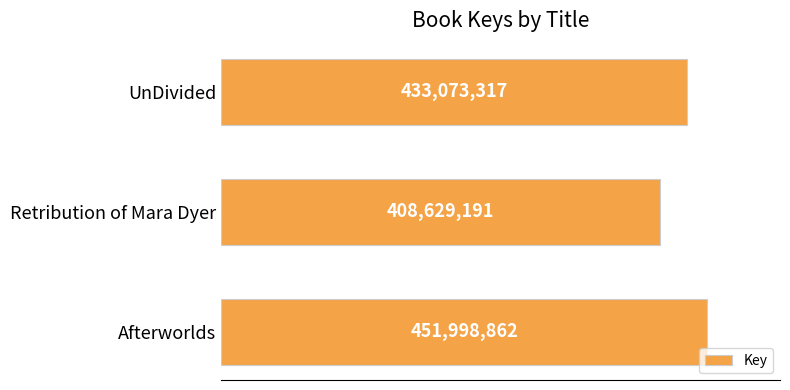

What is the difference between the second highest and minimum values?

24444126